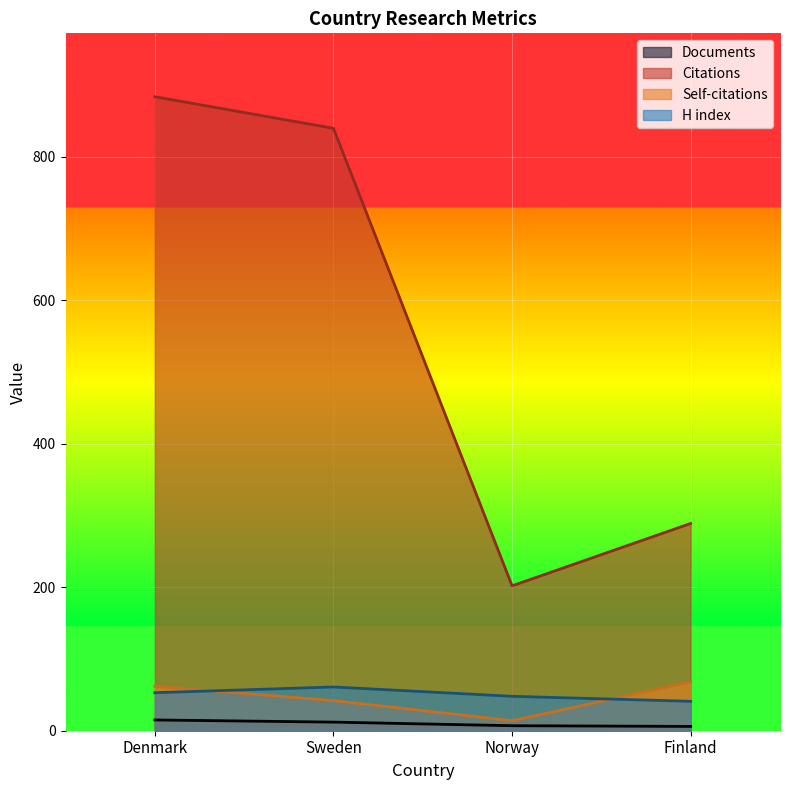

What is the maximum value for Self-citations?

68